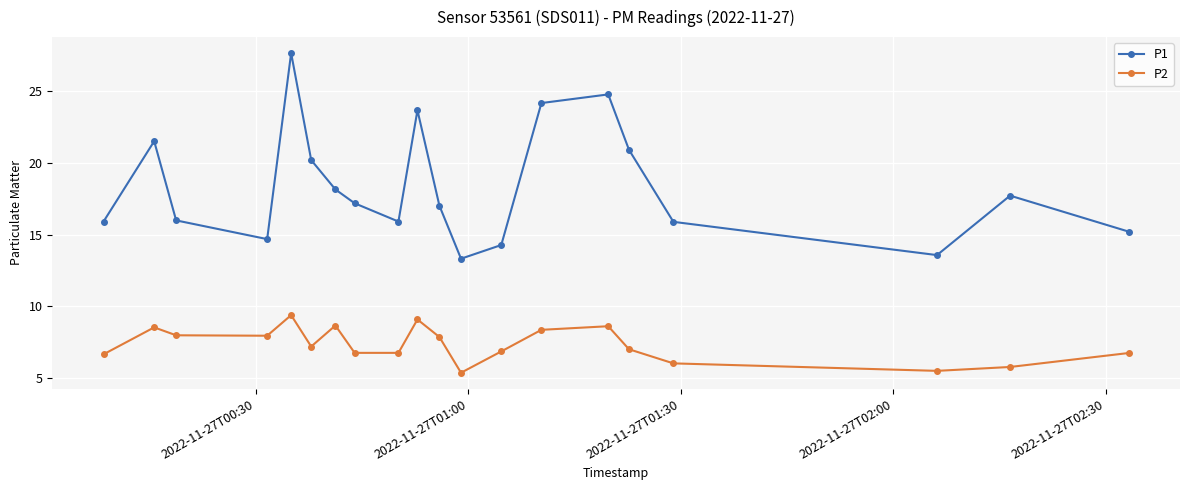

What is the difference between the maximum and minimum values in the P2 series?

4.0